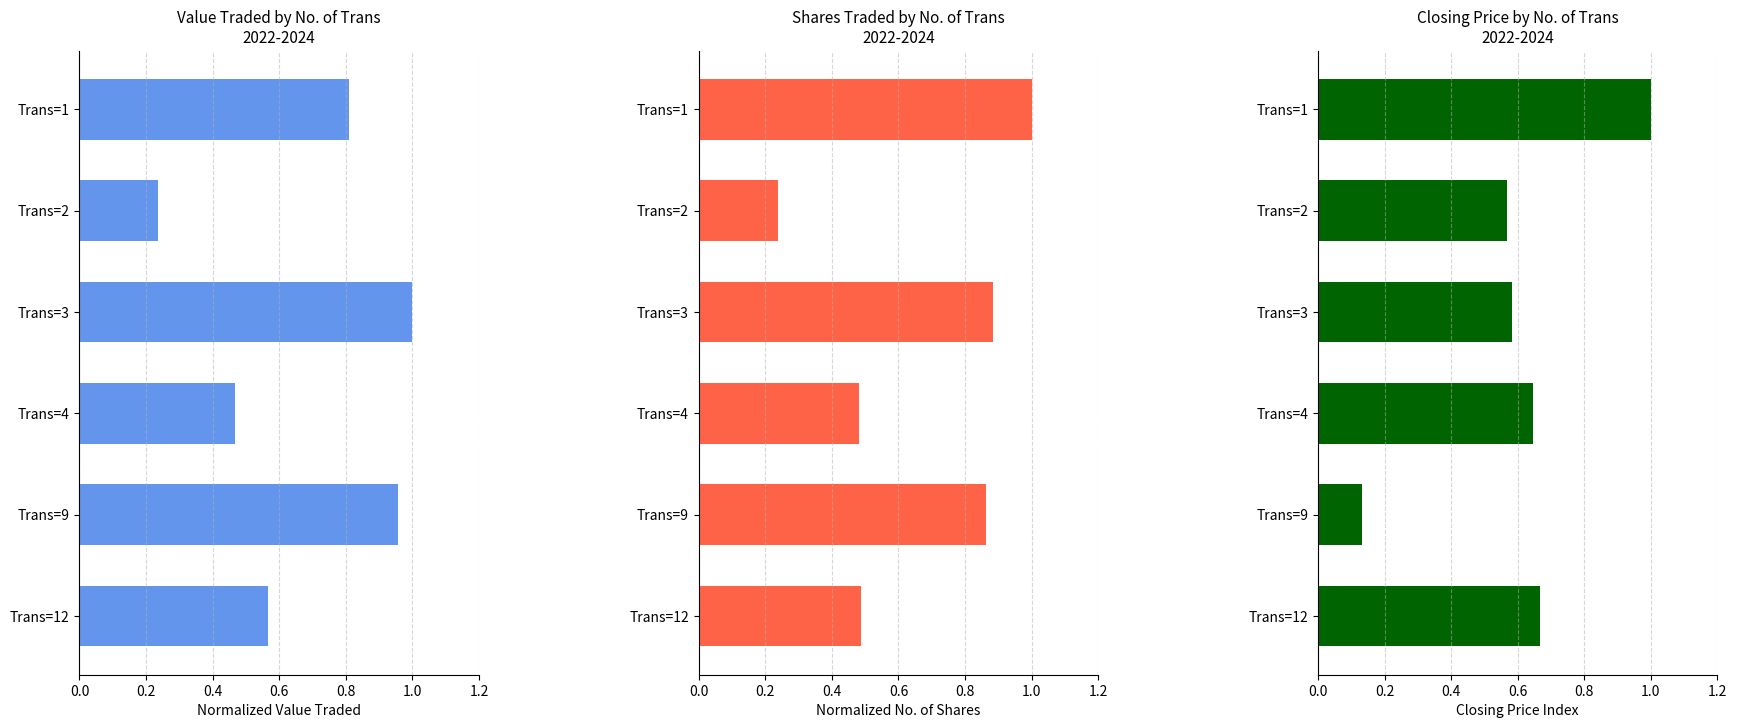

The value of Closing Price at Trans=12 is 0.9. True or false?

False